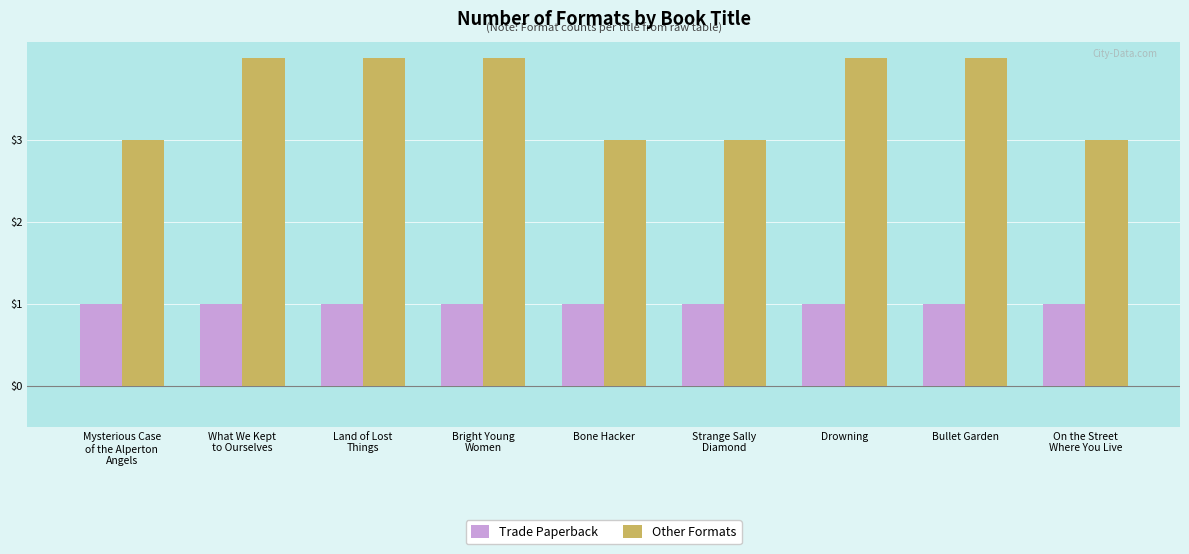

How many data points does each series have?

9